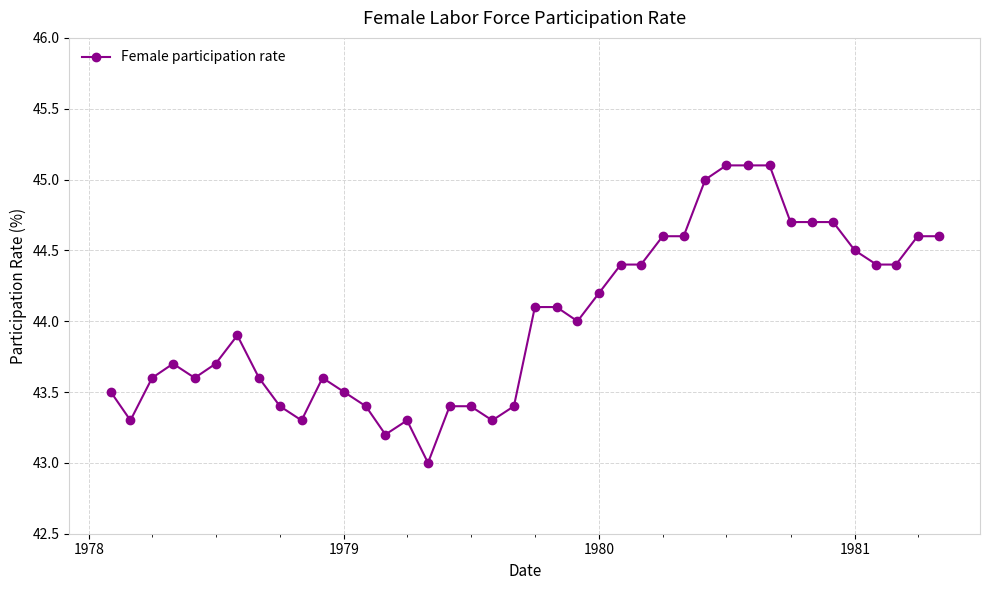

What is the difference between the maximum and second lowest values?

1.9